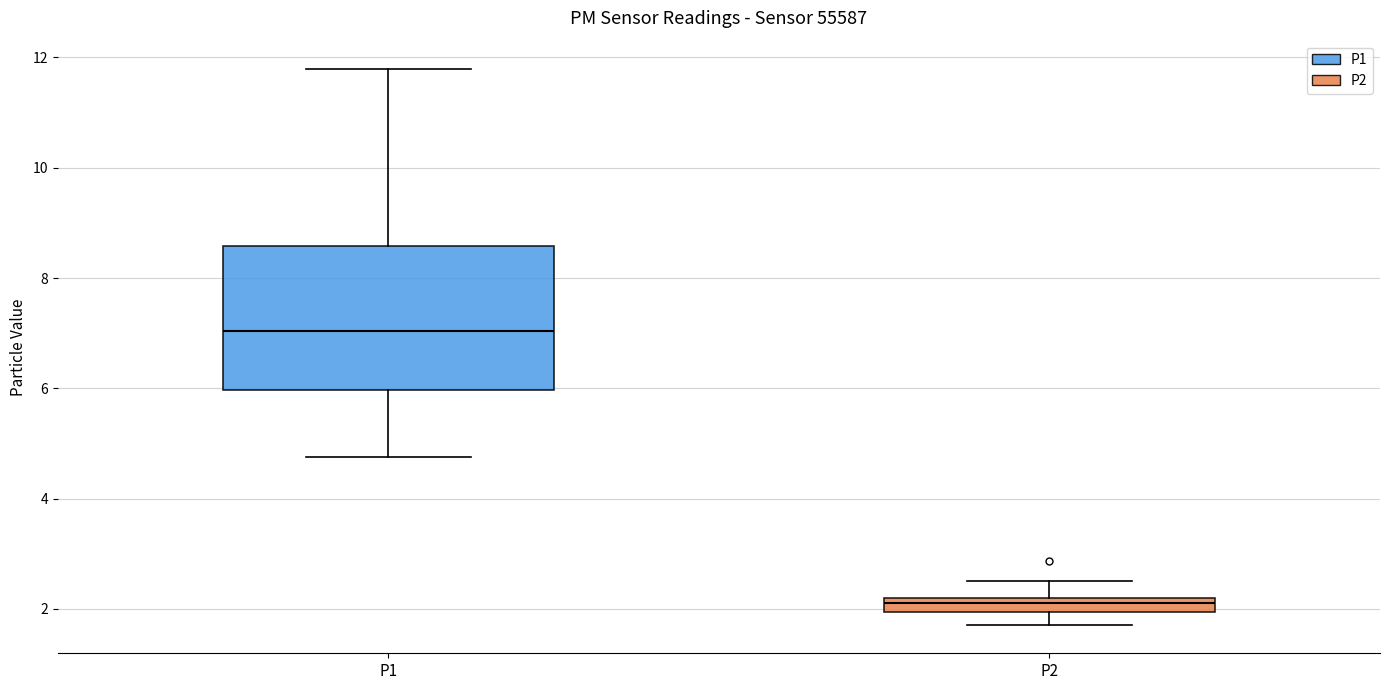

Which box has the highest median line?

P1